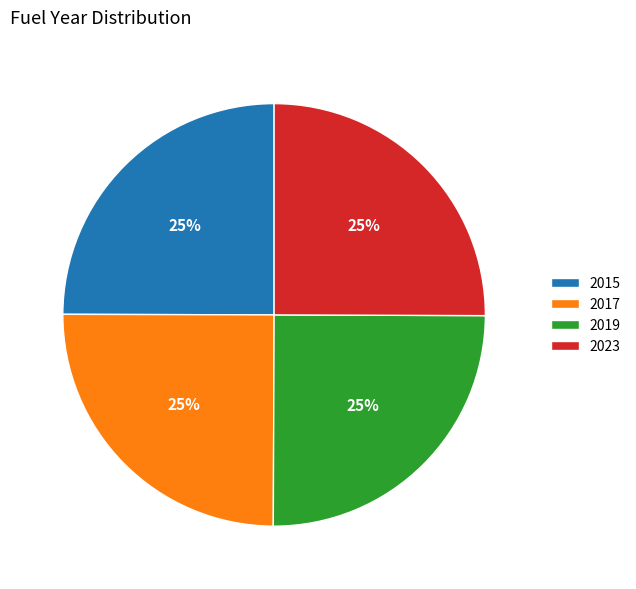

To the nearest percent, what is the average slice percentage?

25%